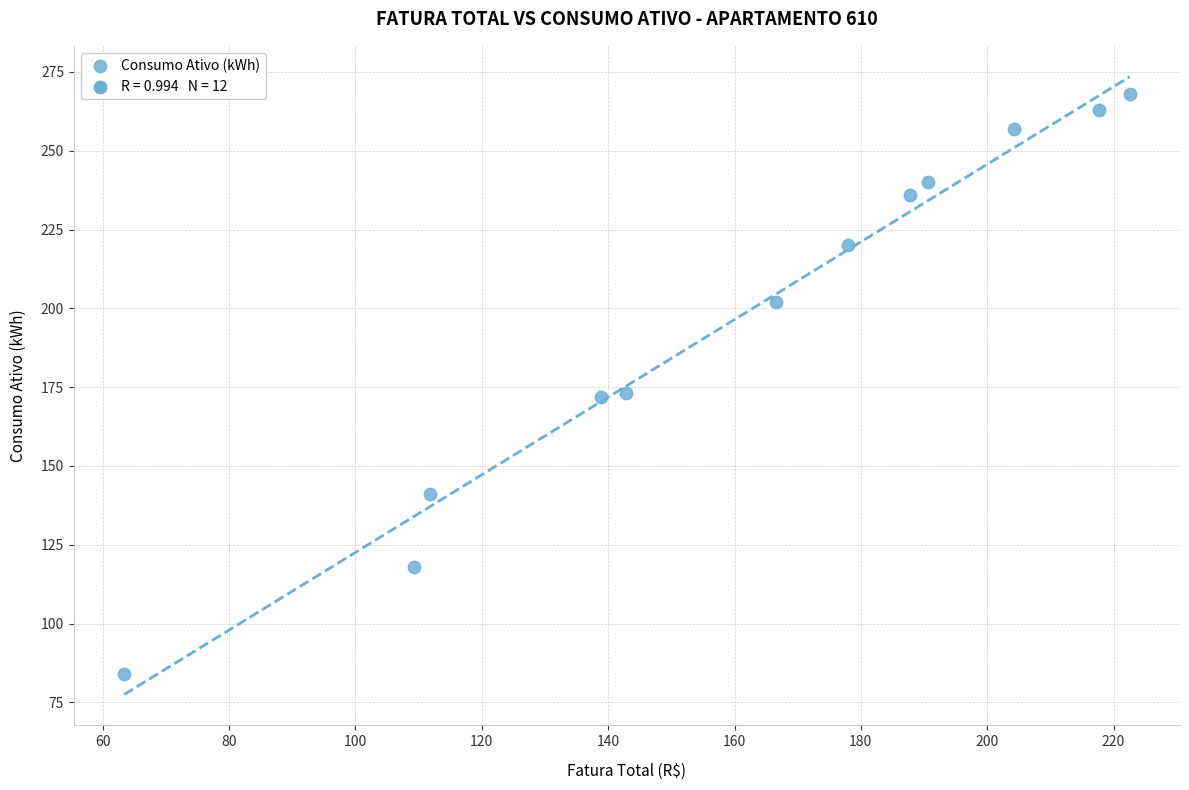

What is the average Y value?

198